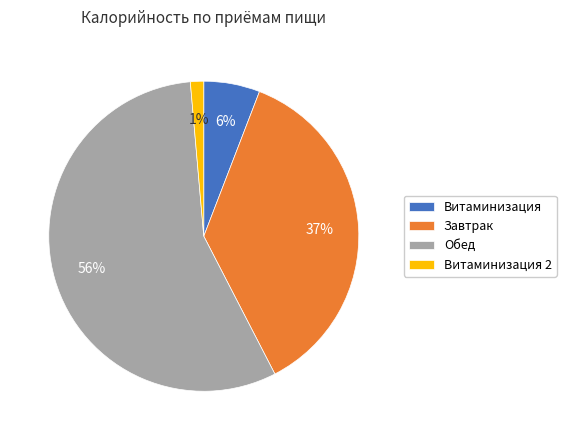

True or false: Завтрак accounts for 42% of the total.

False